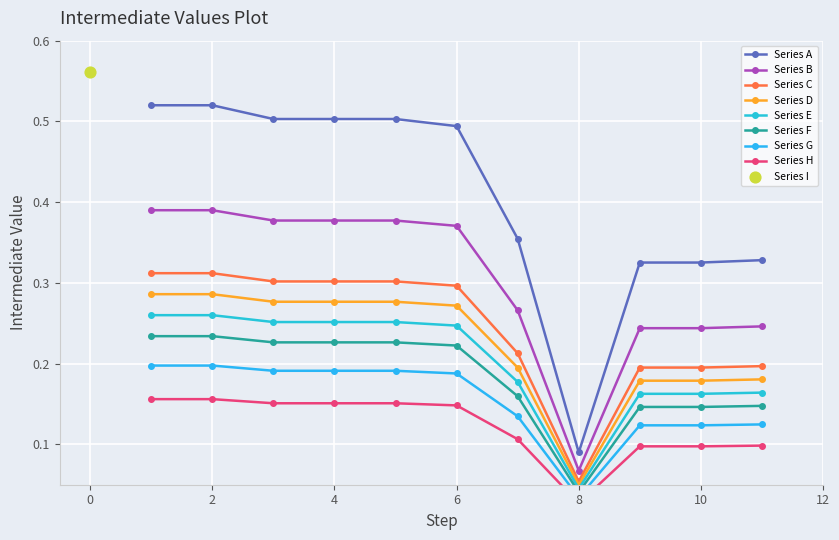

What is the change in value from 4 to 7?

-0.1